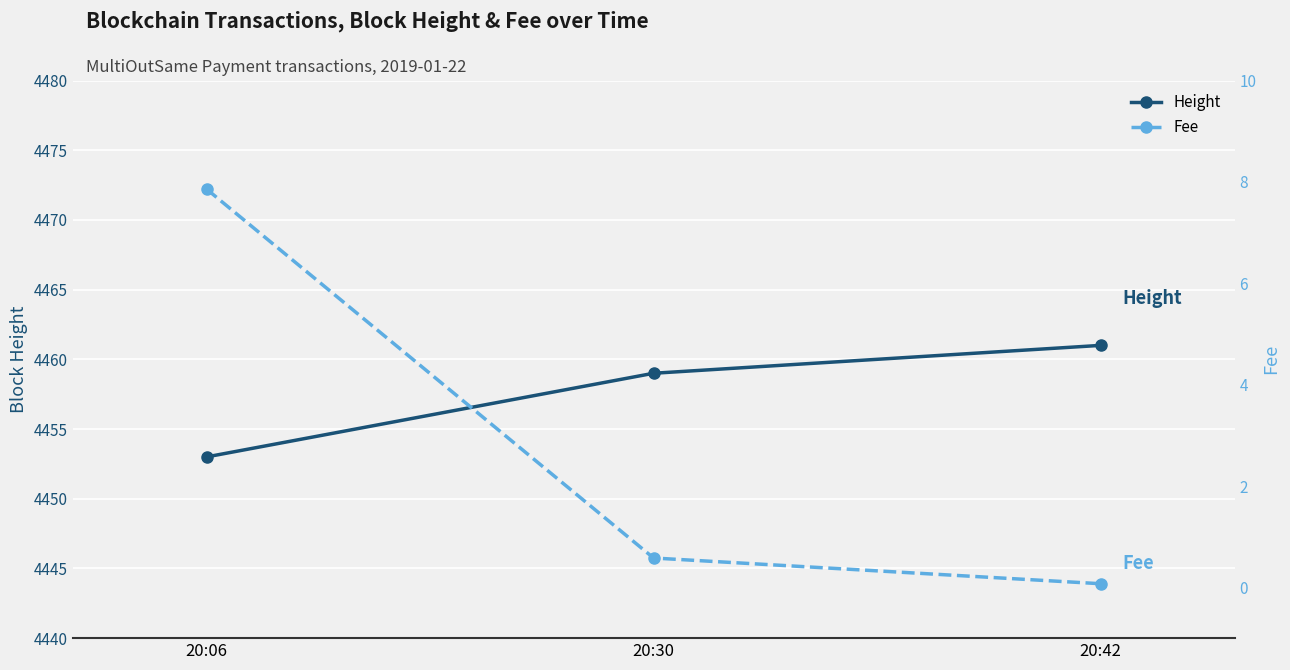

Reading left to right, what are all the values shown in this chart?

Height: 4453.0	4459.0	4461.0
Fee: 7.9	0.6	0.1